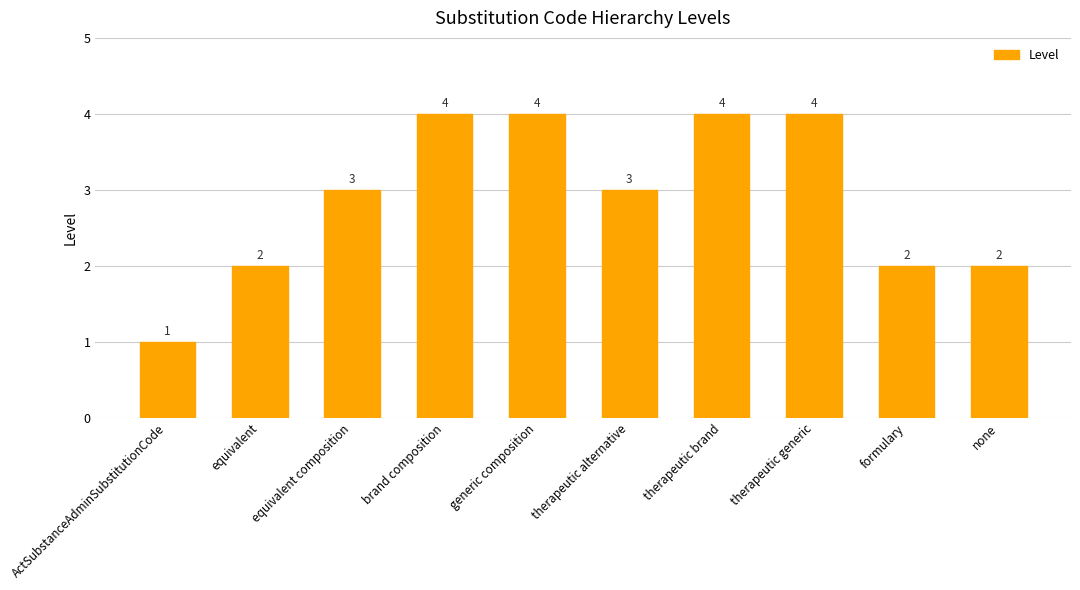

What is the label of the 10th bar from the right?

ActSubstanceAdminSubstitutionCode